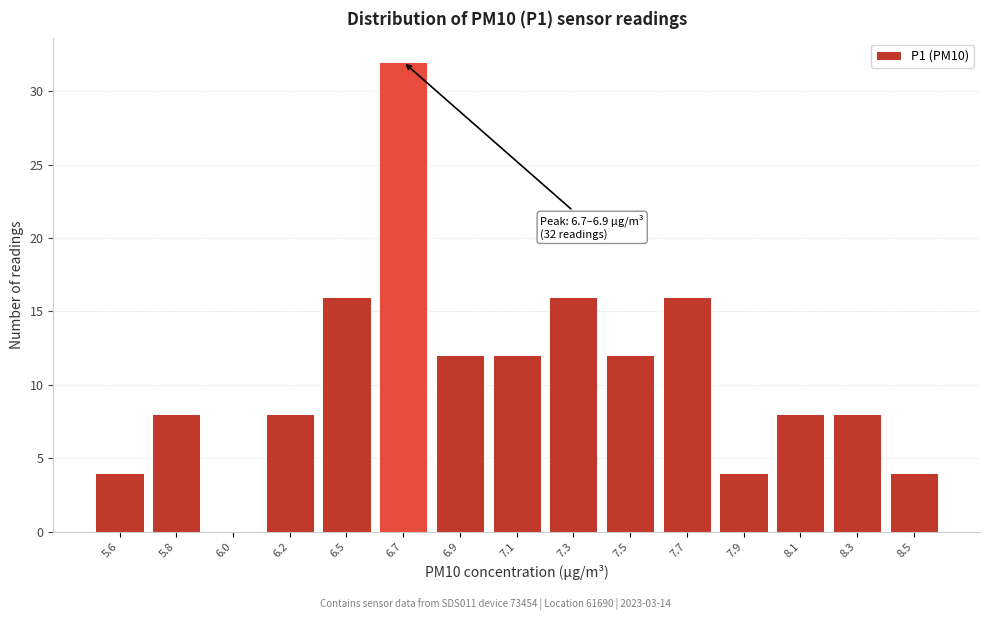

Reading right to left, transcribe all the data shown in this chart.

8.5=4	8.3=8	8.1=8	7.9=4	7.7=16	7.5=12	7.3=16	7.1=12	6.9=12	6.7=32	6.5=16	6.2=8	6.0=0	5.8=8	5.6=4